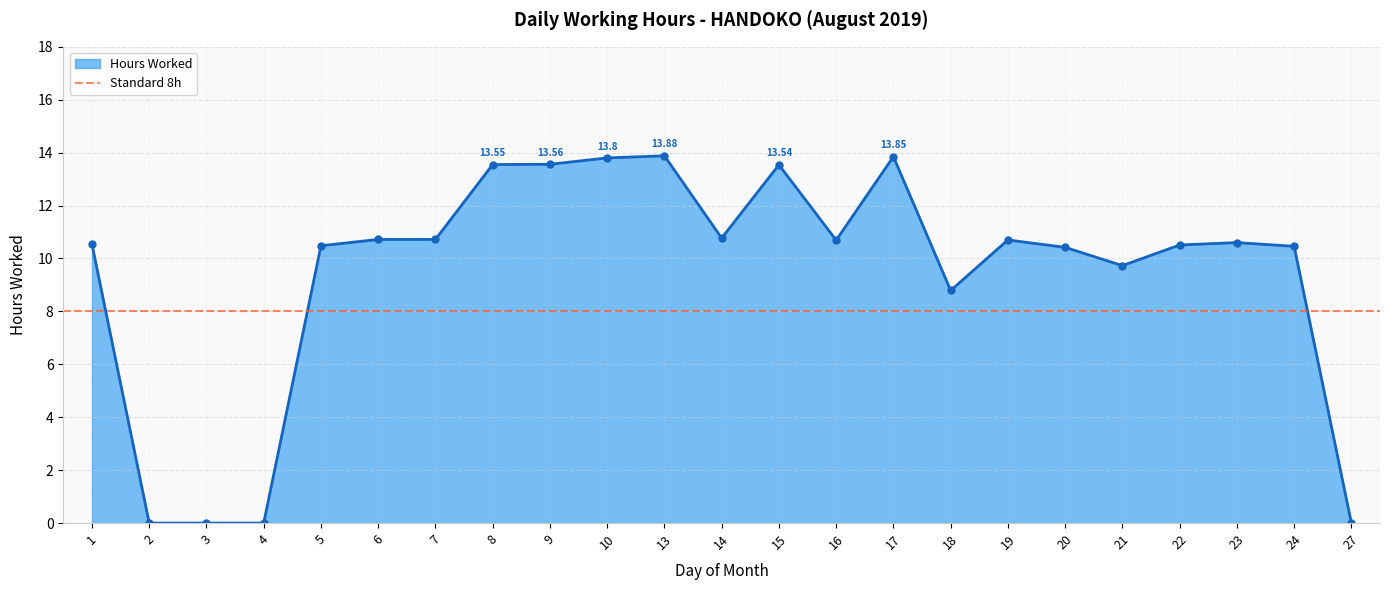

Reading left to right, extract all data points from this chart.

1=10.5	2=0.0	3=0.0	4=0.0	5=10.5	6=10.7	7=10.7	8=13.6	9=13.6	10=13.8	13=13.9	14=10.8	15=13.5	16=10.7	17=13.8	18=8.8	19=10.7	20=10.4	21=9.7	22=10.5	23=10.6	24=10.5	27=0.0